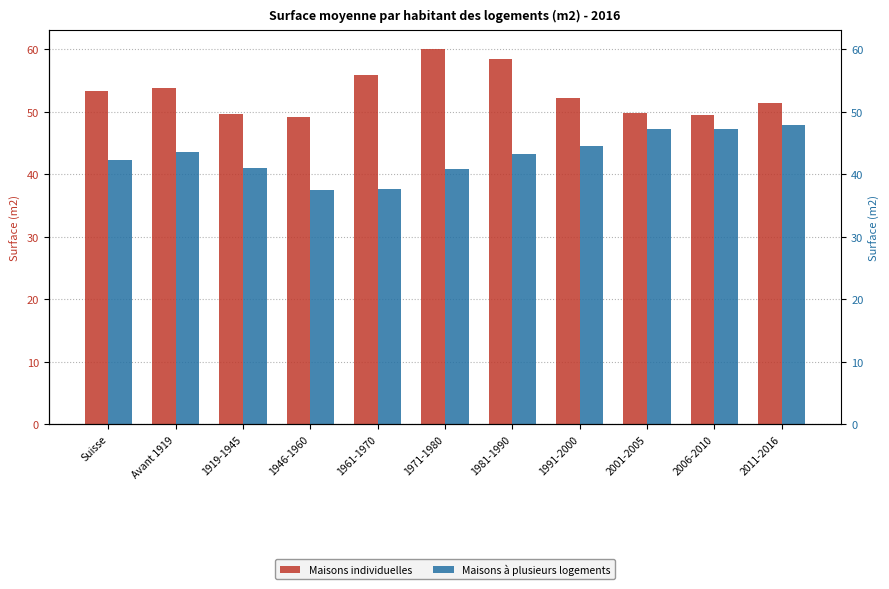

What is the difference between the maximum and minimum values in the Maisons à plusieurs logements series?

10.4